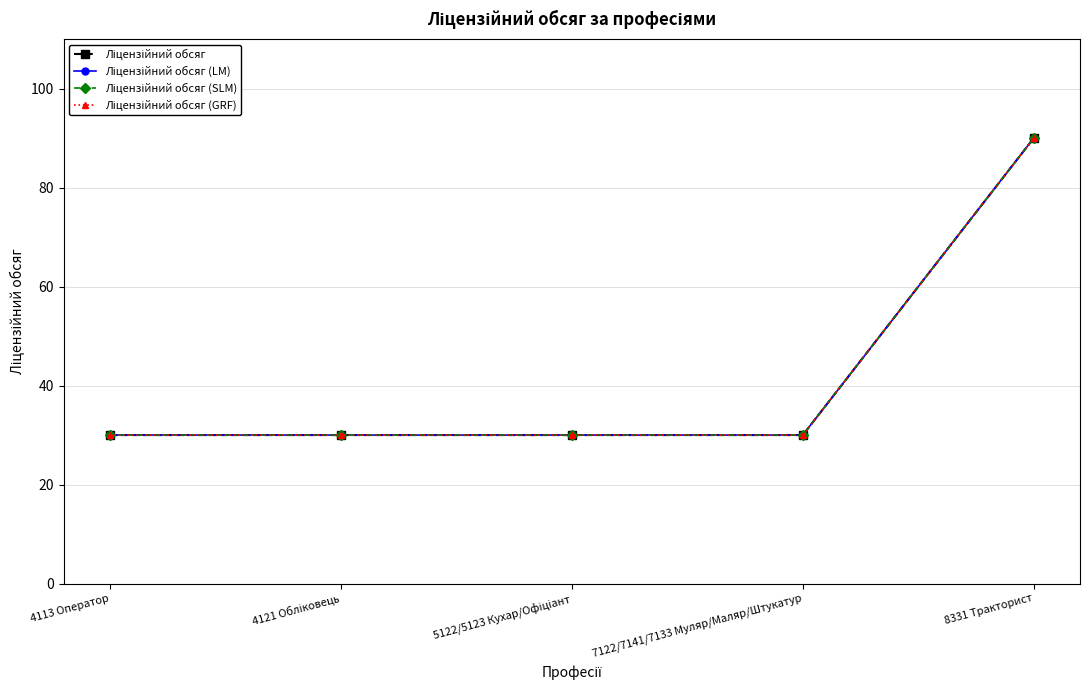

Does the chart have visible grid lines?

Yes